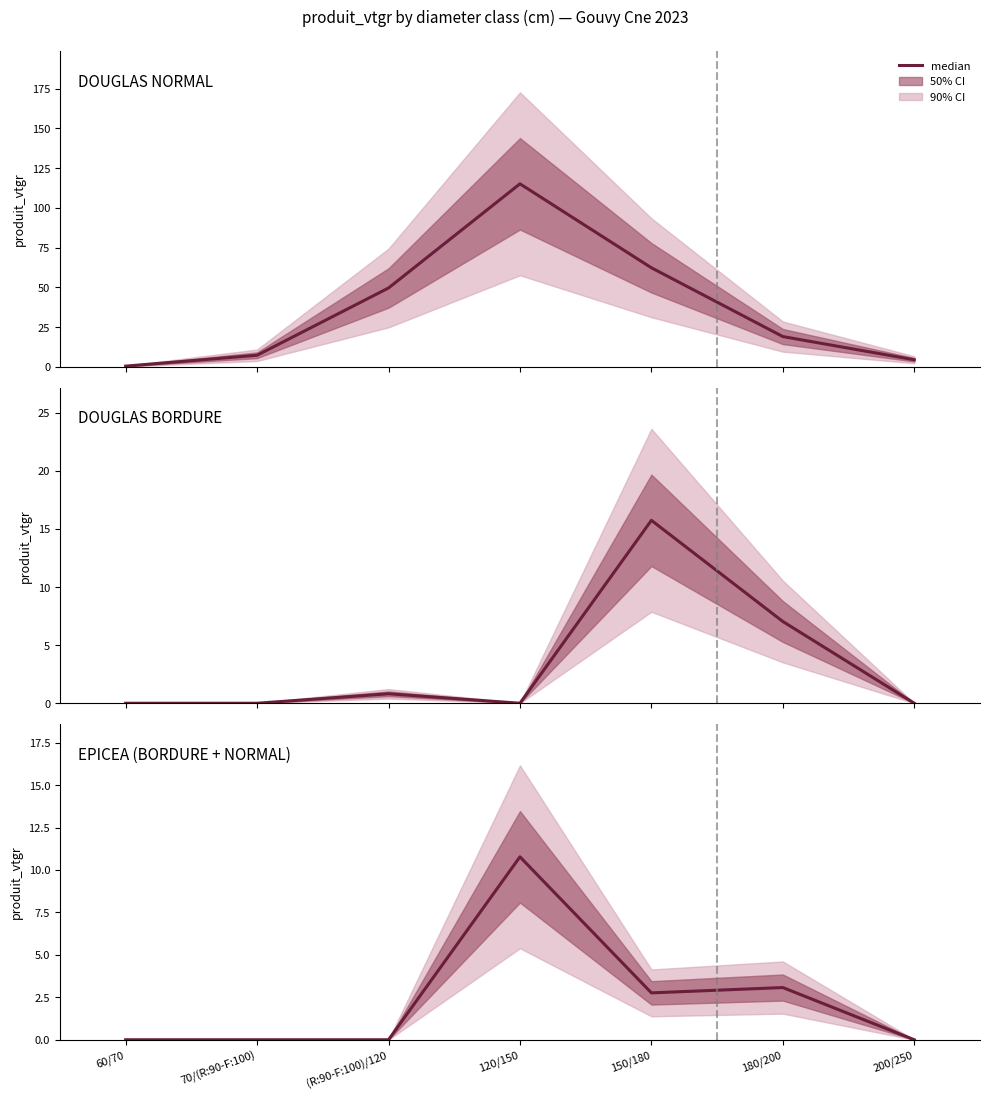

Does the chart display data point markers on the line(s)?

No